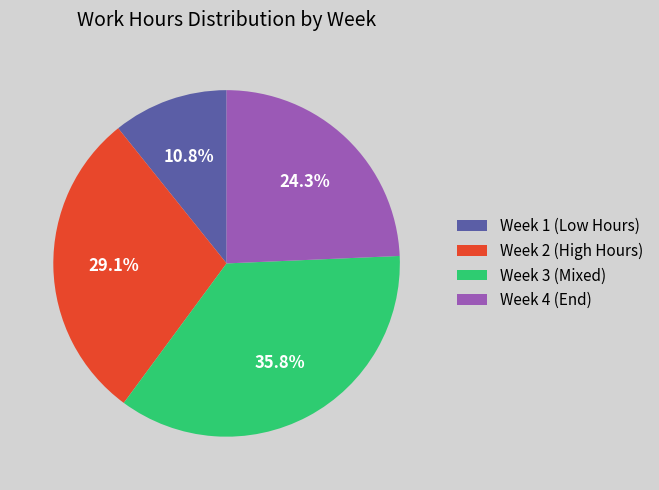

Does any single category account for the majority?

No